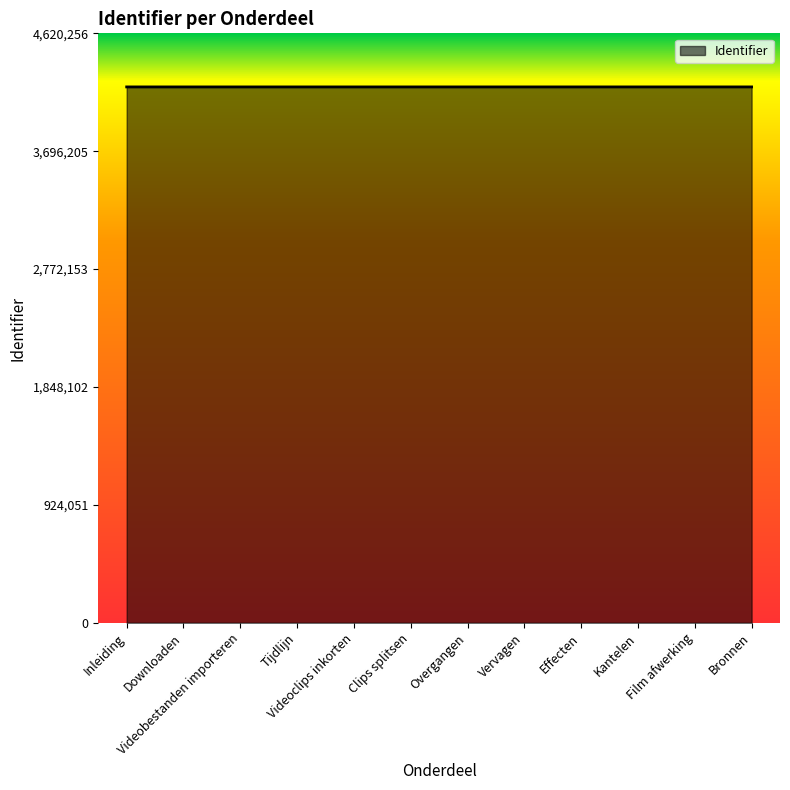

What is the minimum value shown in the chart?

4200193